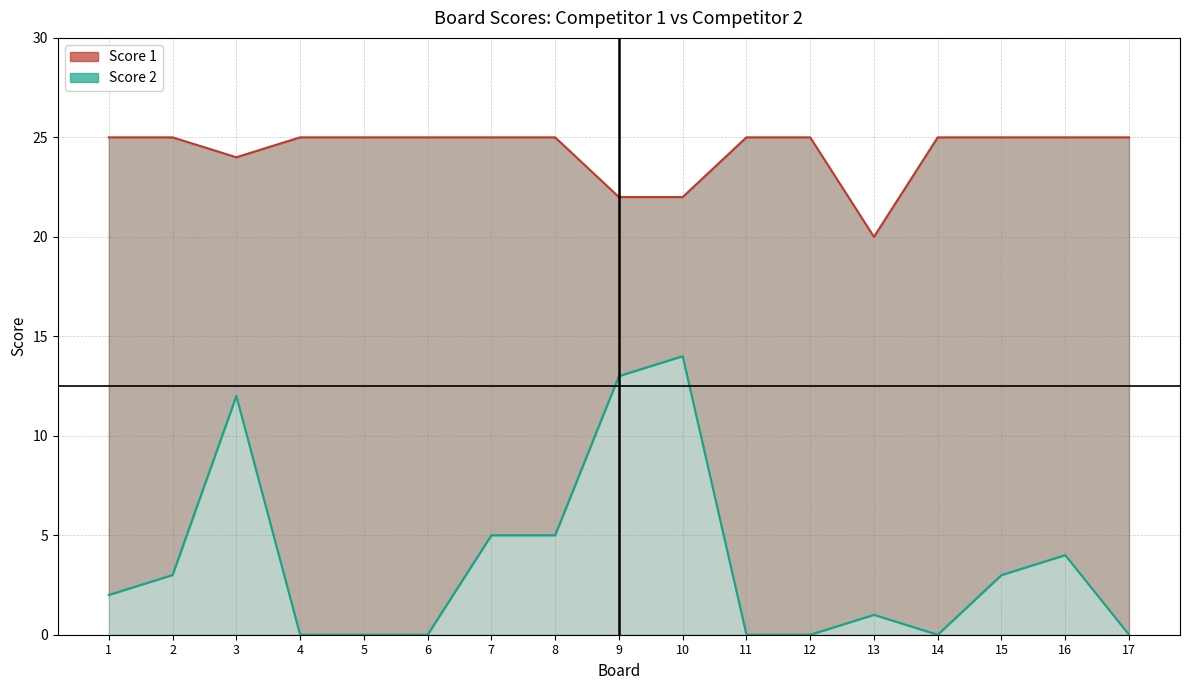

Reading right to left, extract all data points from this chart.

Score 1: 17=25	16=25	15=25	14=25	13=20	12=25	11=25	10=22	9=22	8=25	7=25	6=25	5=25	4=25	3=24	2=25	1=25
Score 2: 17=0	16=4	15=3	14=0	13=1	12=0	11=0	10=14	9=13	8=5	7=5	6=0	5=0	4=0	3=12	2=3	1=2